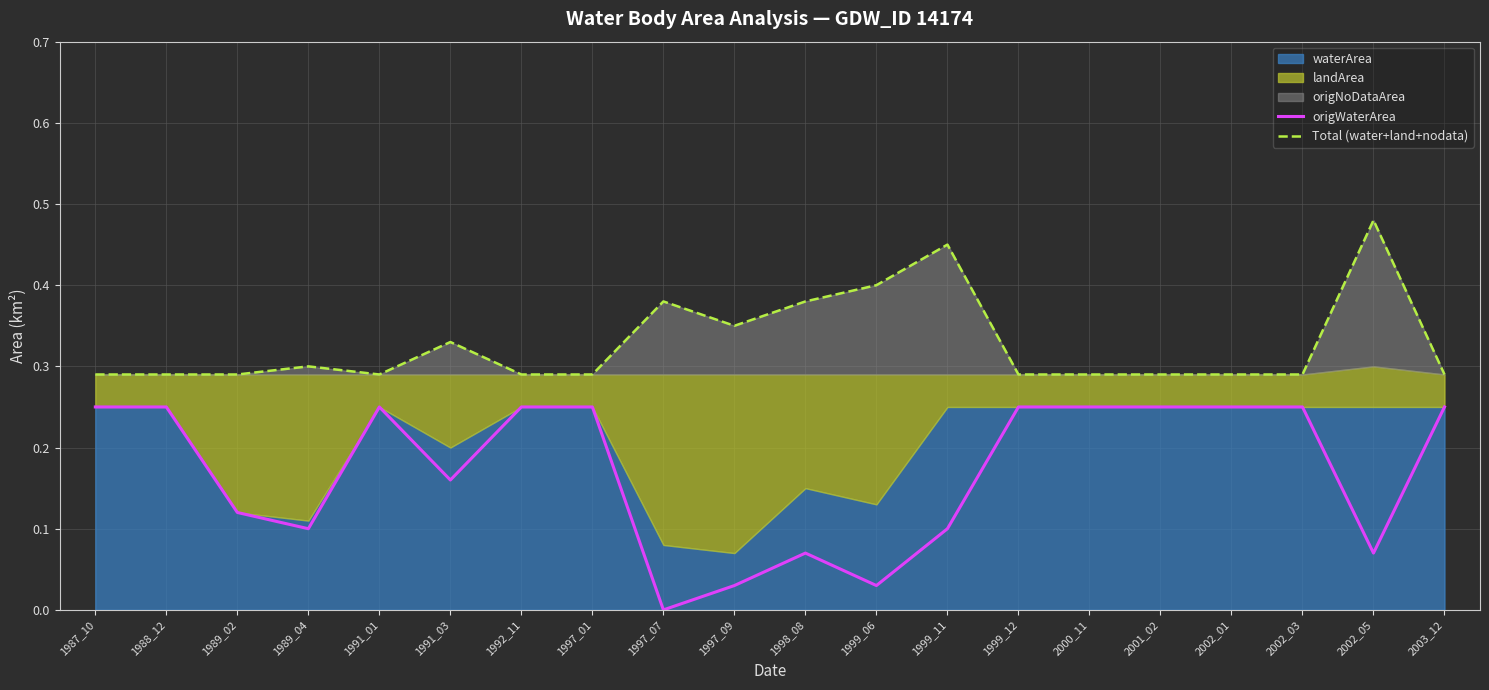

How many lines are shown in the chart?

2